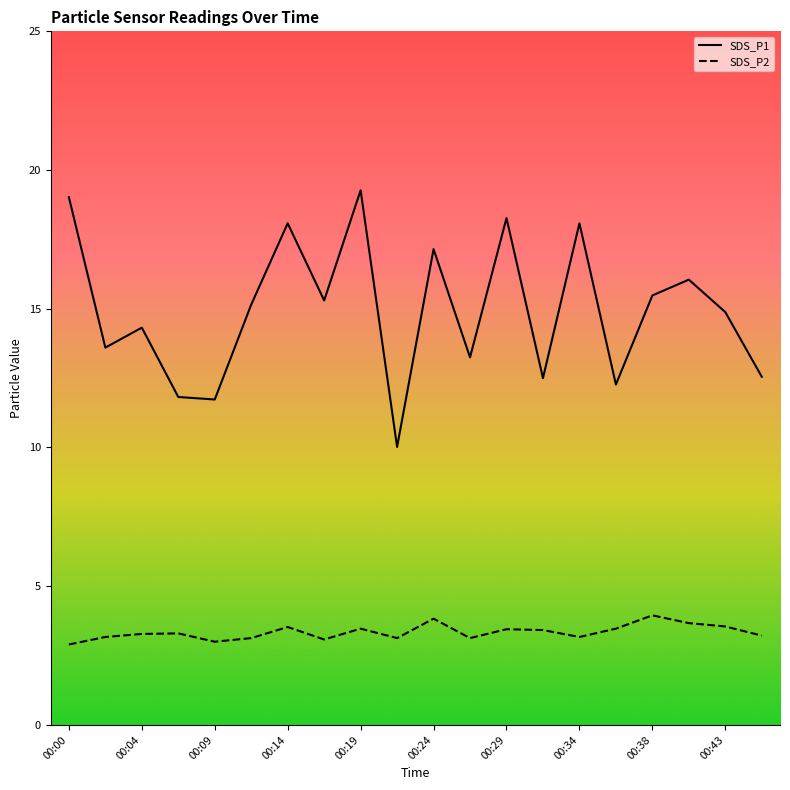

Which series changed the most between 00:38 and 00:41?

SDS_P1